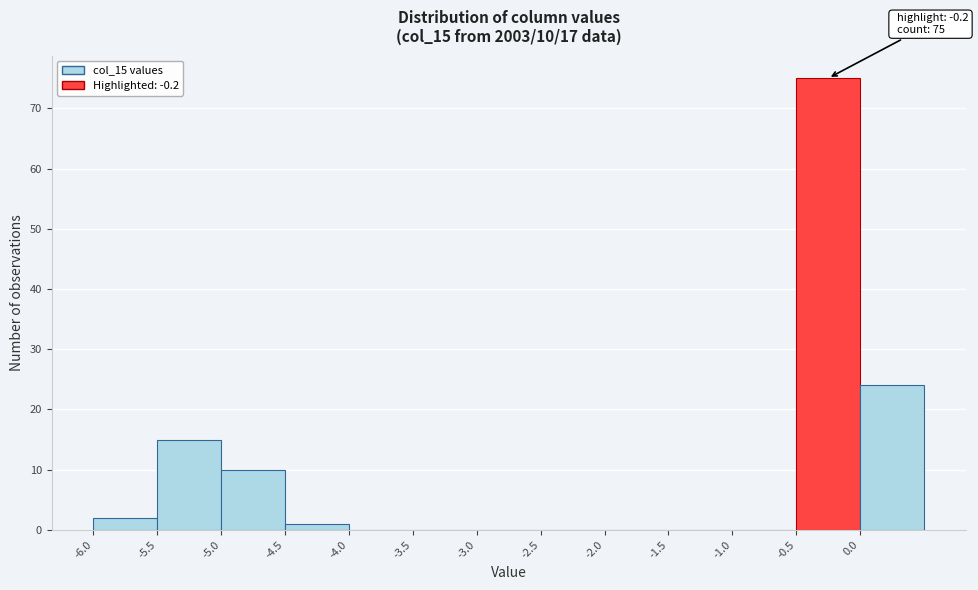

Which range on the x-axis has the tallest bar?

-0.5 to 0.0